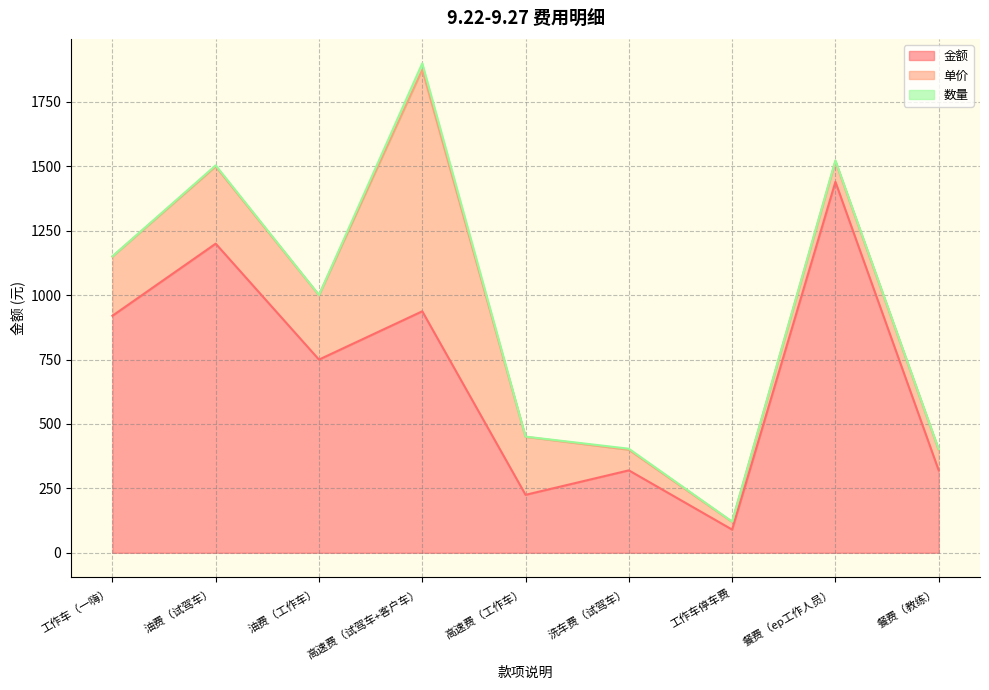

What is the label of the 7th point from the right?

油费（工作车）